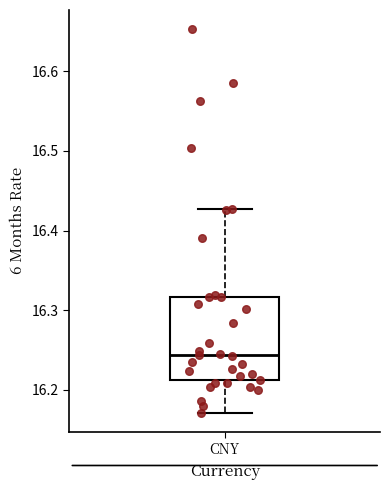

Transcribe this box plot: give where the median line is, the range the box spans, and where the two whiskers end, as read against the y-axis. The values are not printed on the chart, so give them approximately, as read against the axis.

median 16.24, box 16.21 to 16.32, whiskers 16.17 to 16.43